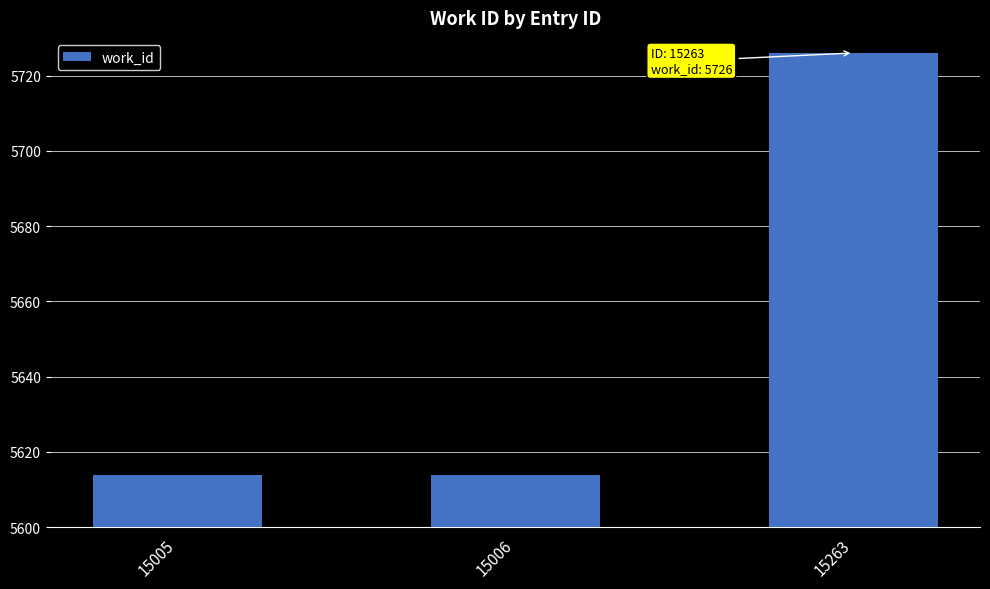

Approximately how many times larger is the value at 15005 compared to 15006?

1.0